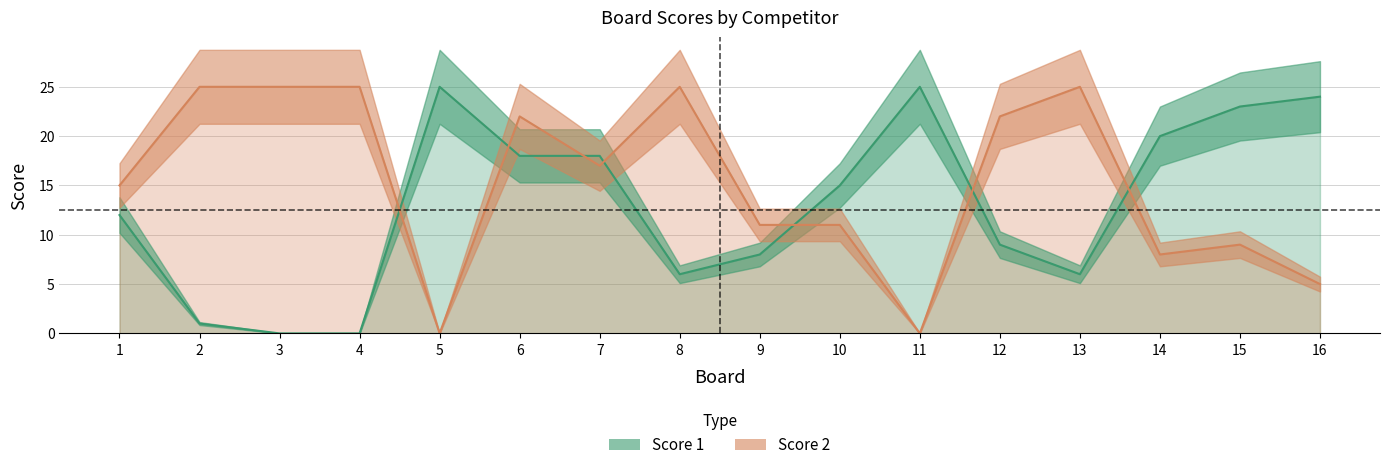

What value does the Score 2 series have at 9?

11